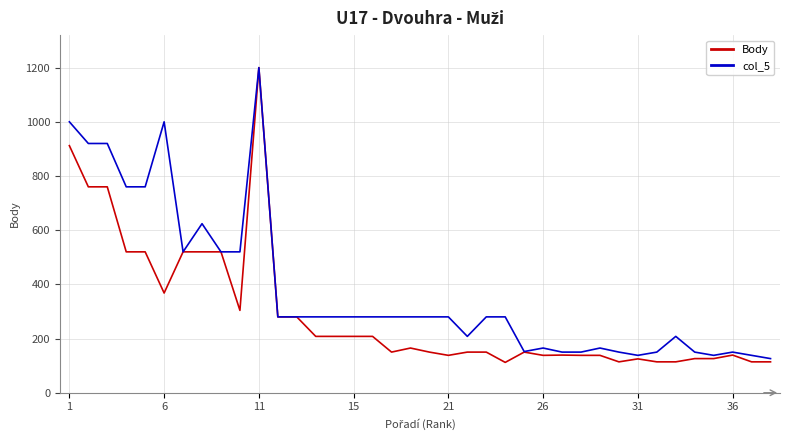

Is this an area chart (filled region under the line)?

No